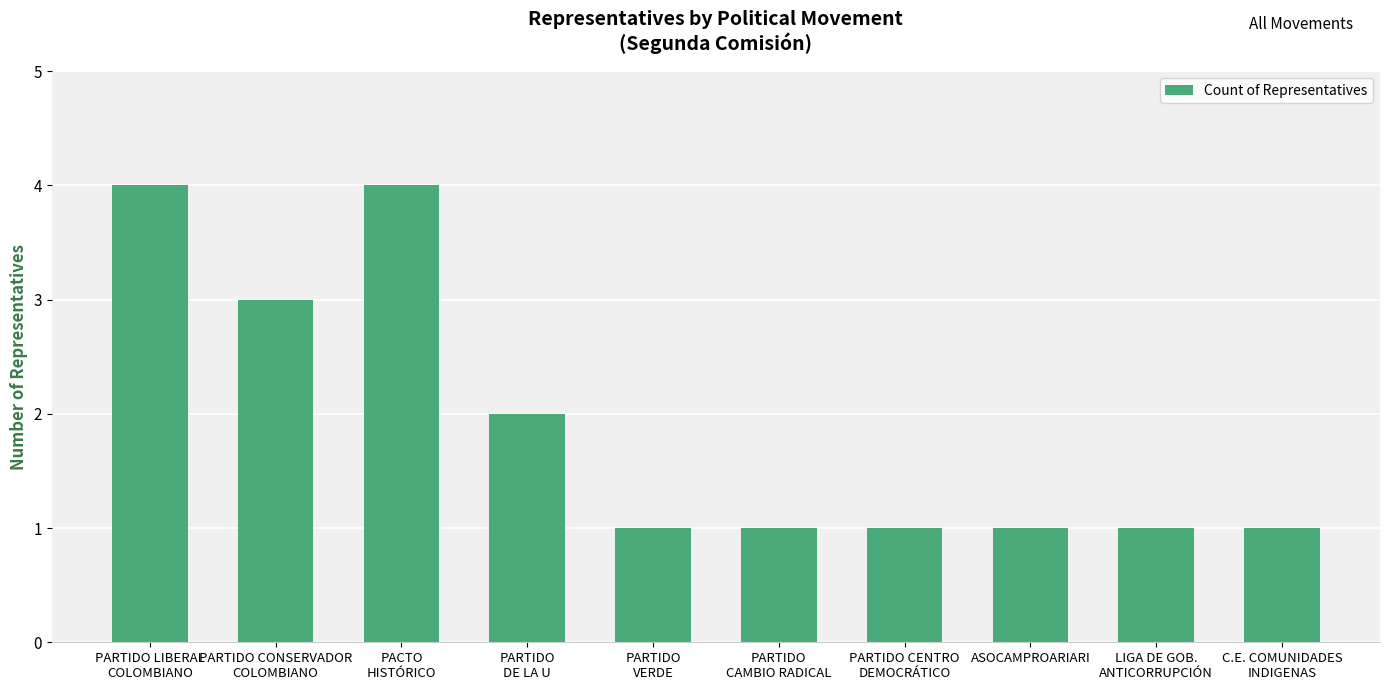

The value at PARTIDO LIBERAL
COLOMBIANO is 6. True or false?

False